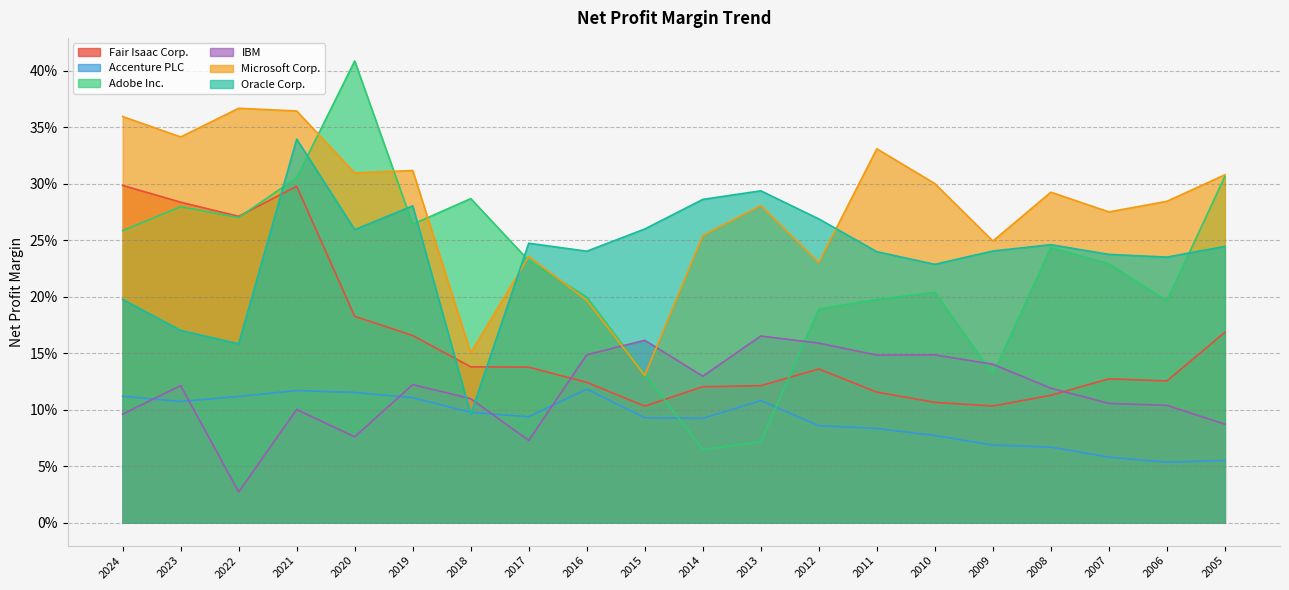

True or false: Fair Isaac Corp. has a value of 0.1 at 2010.

True